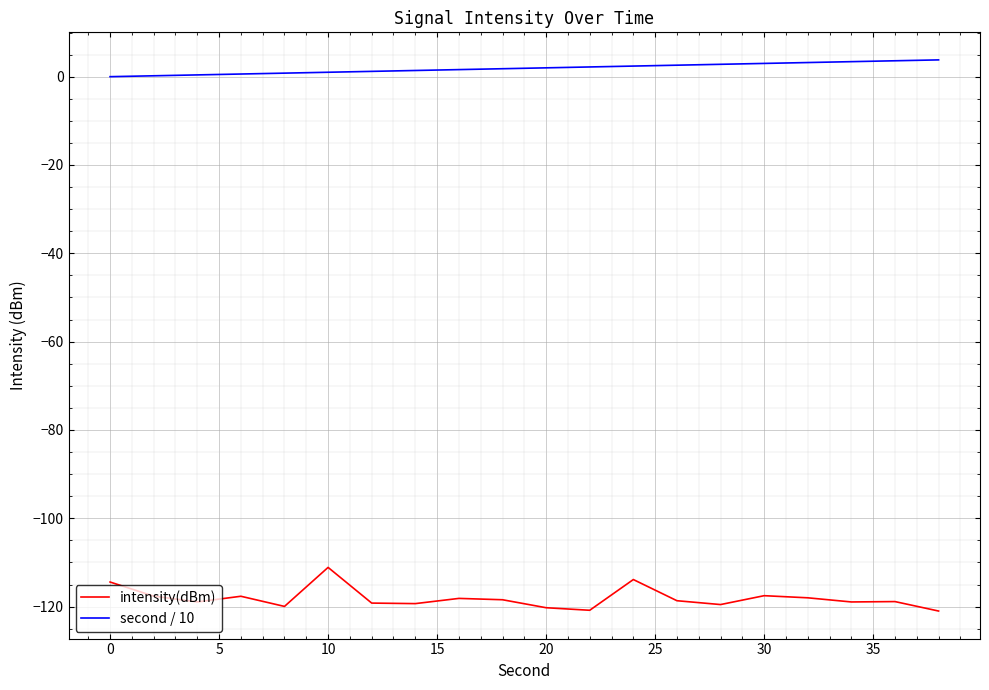

True or false: intensity(dBm) and second / 10 intersect in this chart.

False